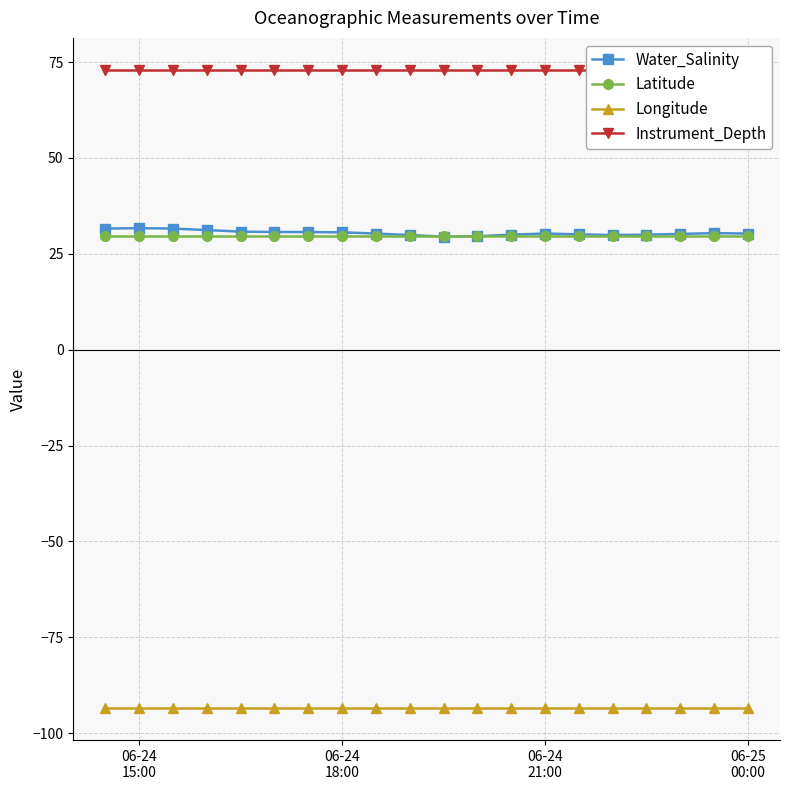

True or false: Latitude and Longitude cross at least once.

False